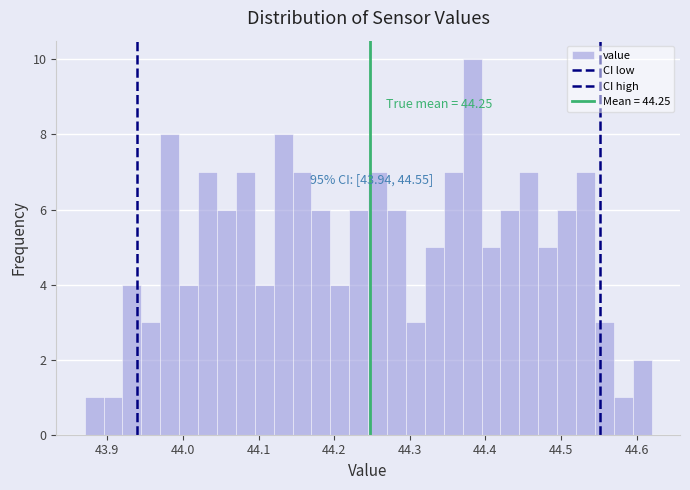

Read against the x-axis, roughly where is the centre of the tallest bar?

44.38